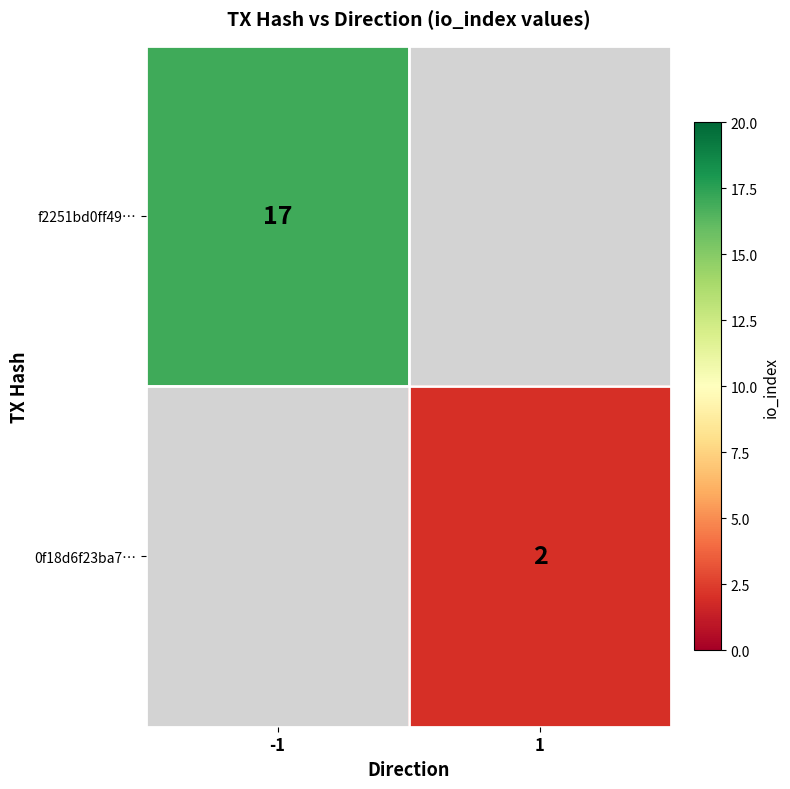

What is the greatest value displayed?

17.0